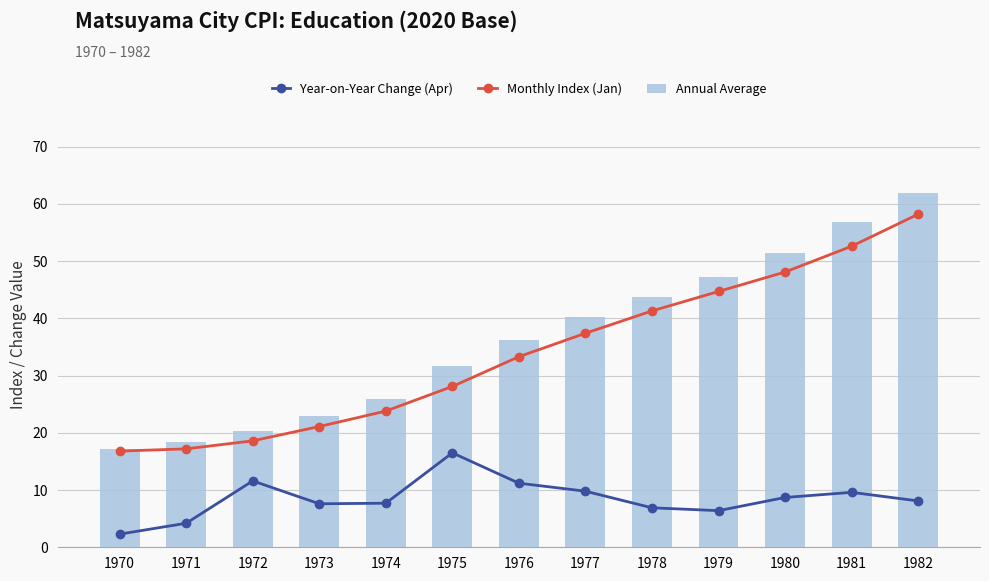

What is the sum of all Monthly Index (Jan) values?

441.2